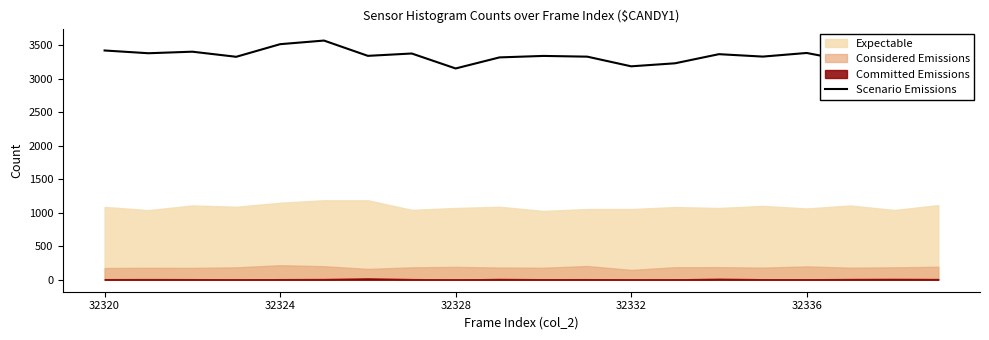

What is the difference between the second highest and minimum values?

362